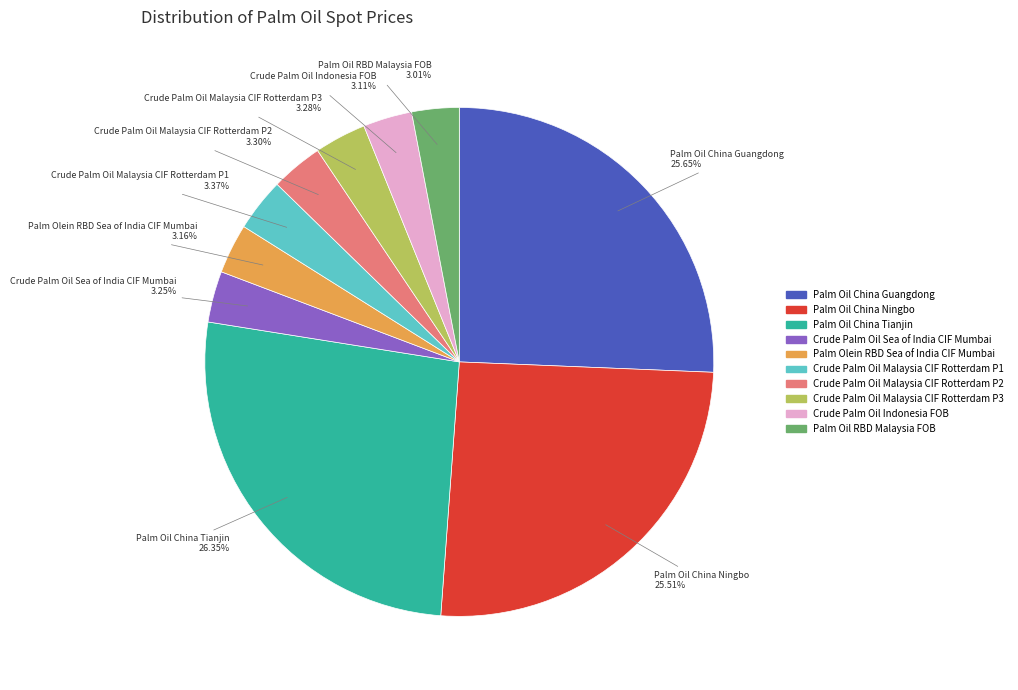

Does Palm Oil China Guangdong represent more than half of the total?

No